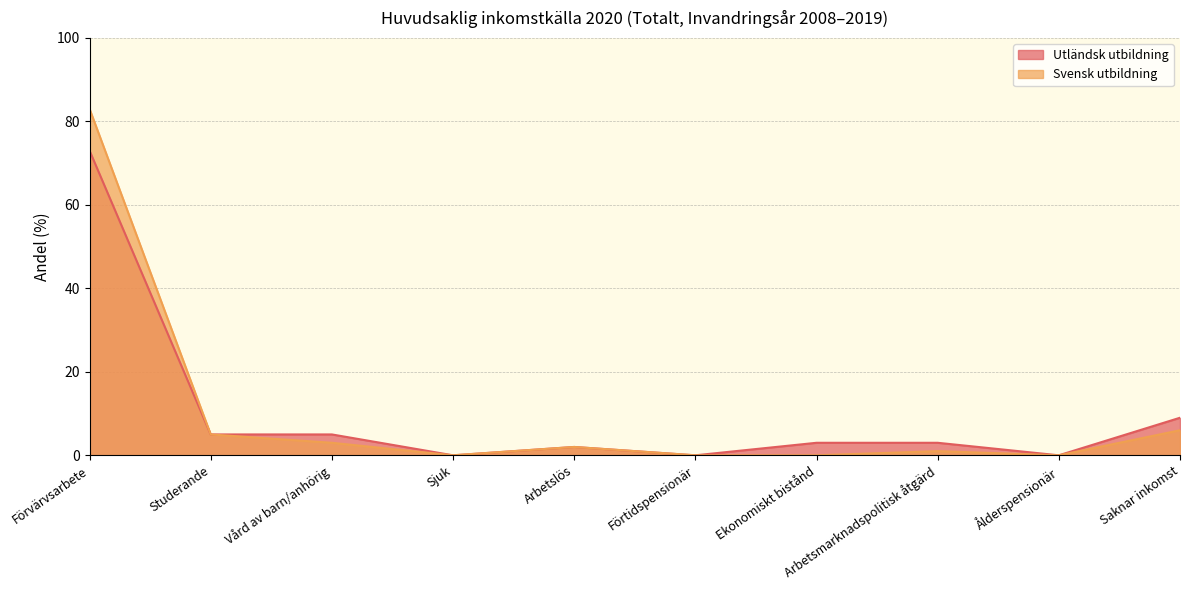

True or false: Utländsk utbildning and Svensk utbildning intersect in this chart.

False